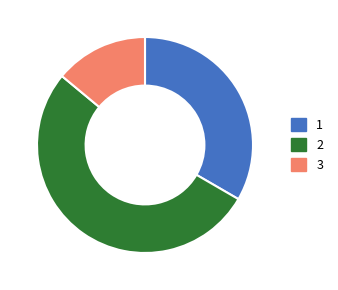

Do 2 and 3 together represent more than half of the pie?

Yes